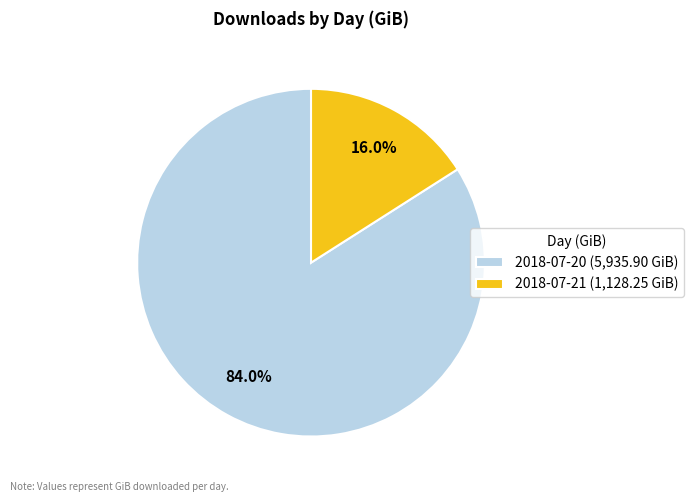

To the nearest percent, what is the difference between the largest and smallest slice percentages?

68%